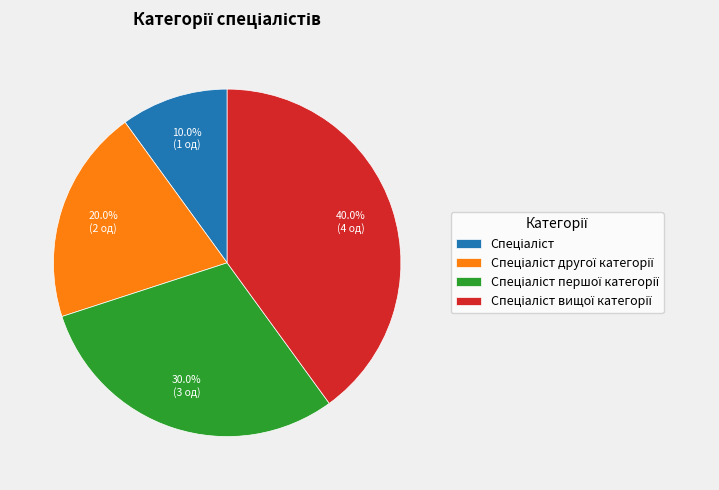

Does any single category account for the majority?

No